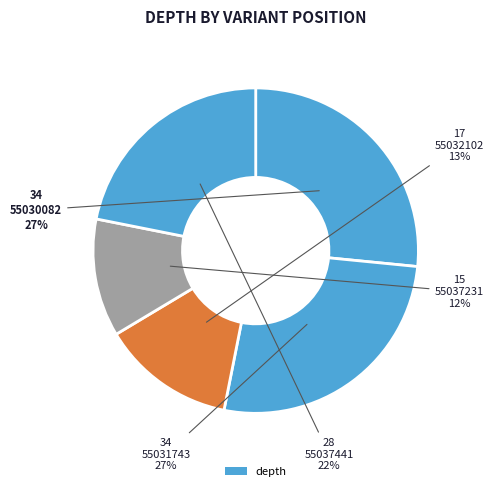

Which category has the biggest portion of the pie?

55030082